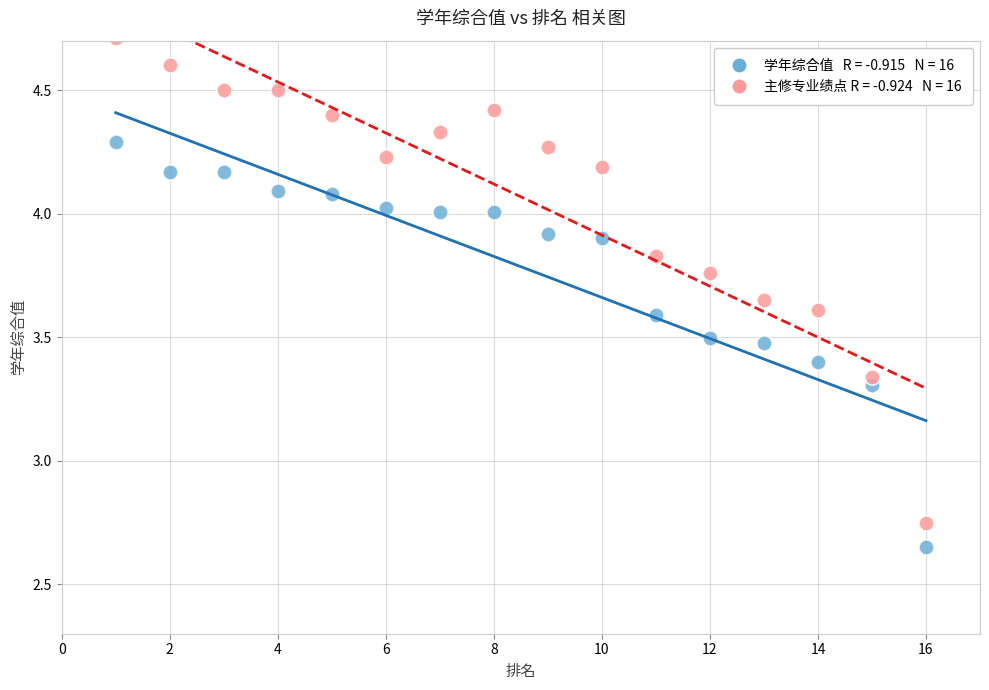

Across all data points, what is the range of X values (max minus min)?

15.0